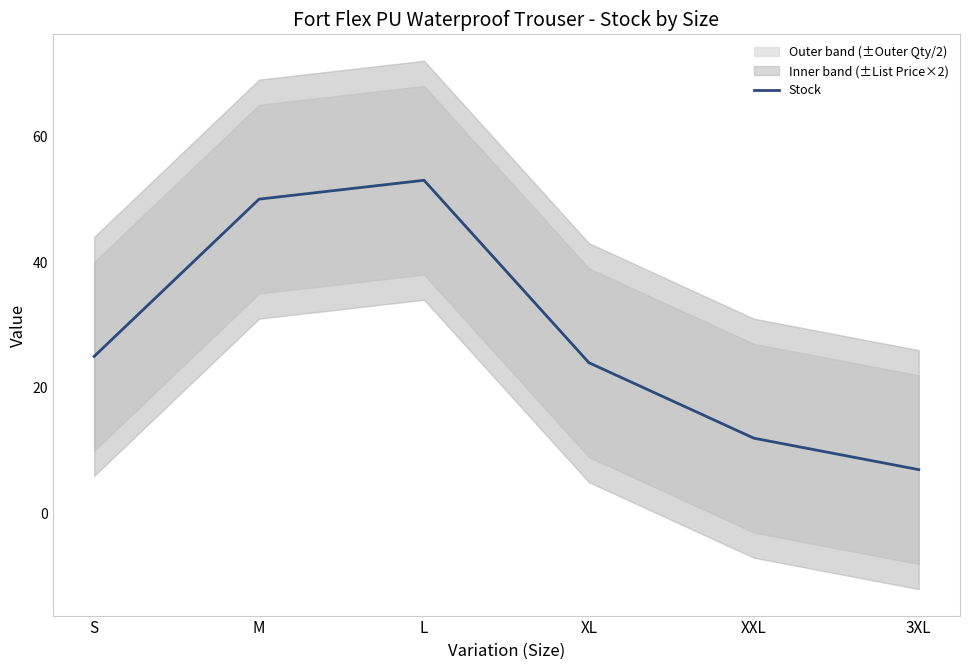

True or false: the data has more than 1 interior local peaks.

False